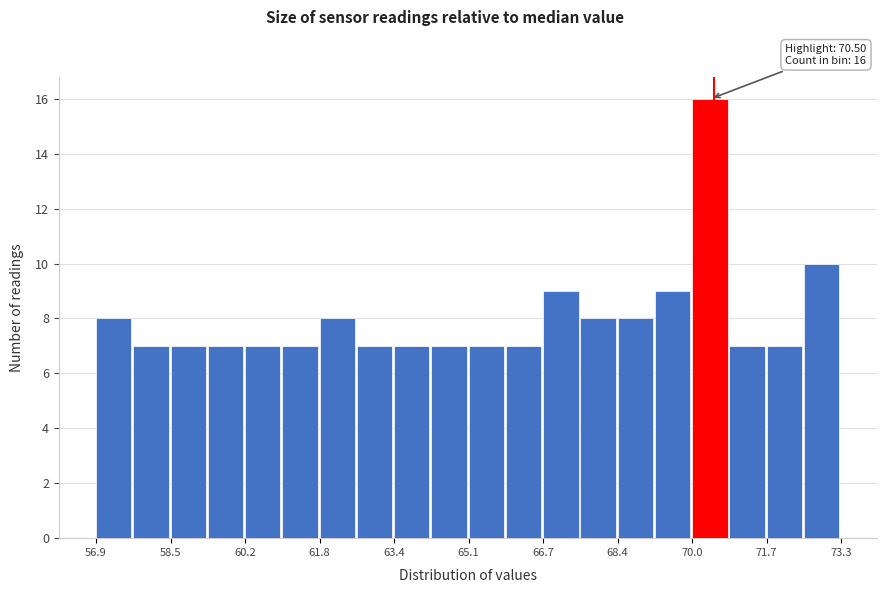

Which range on the x-axis has the tallest bar?

70.0 to 70.8